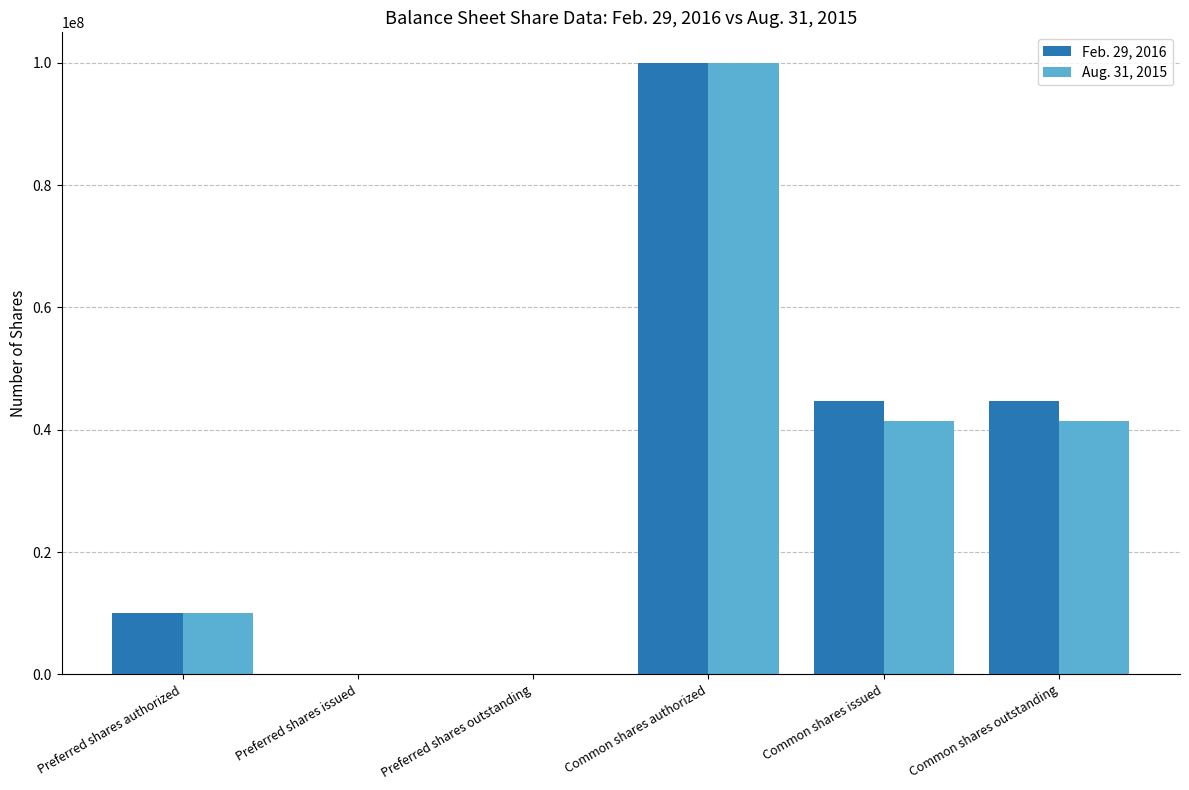

Is the value of Feb. 29, 2016 at Preferred shares issued greater than the value of Aug. 31, 2015 at Preferred shares authorized?

No